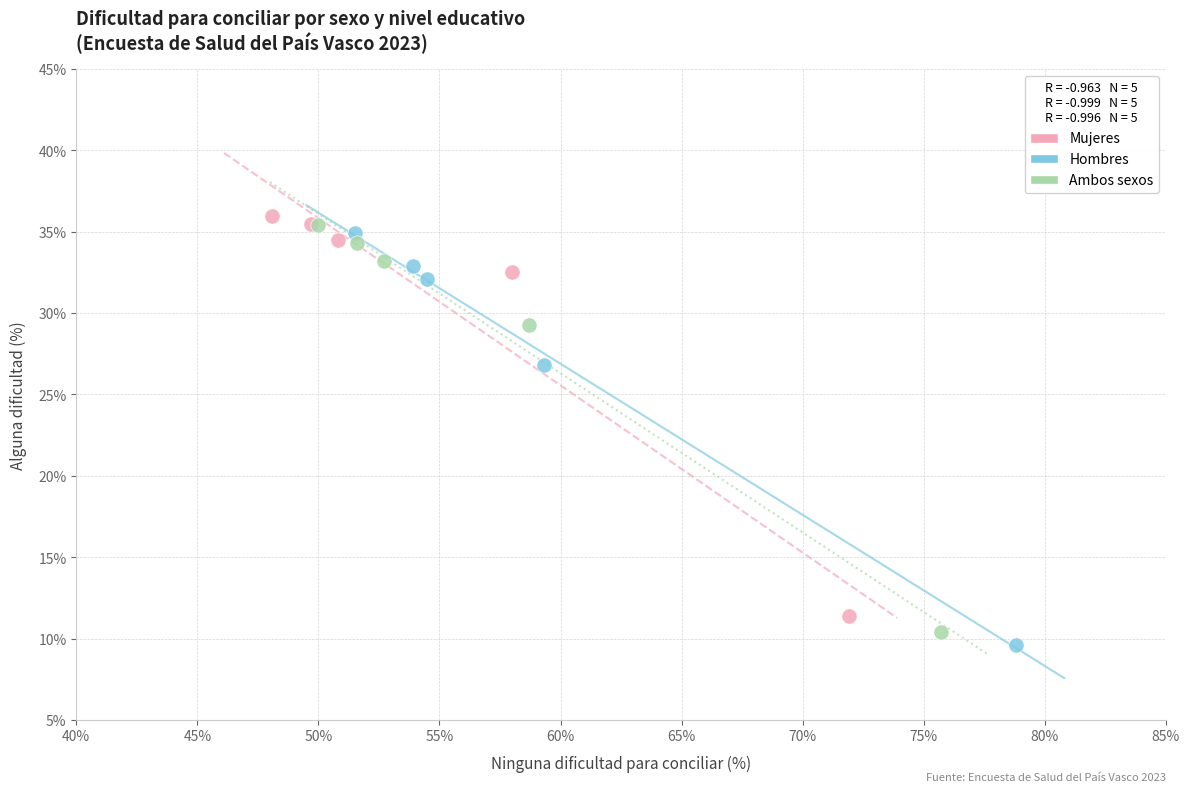

What are all the series names shown in the legend?

Mujeres, Hombres, Ambos sexos